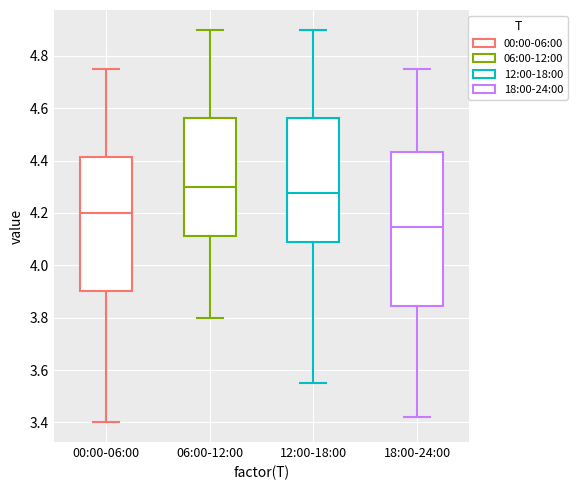

Which box has the highest median line?

06:00-12:00